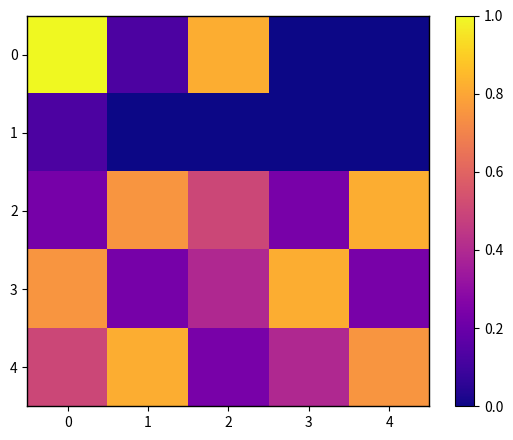

At 4, list the series in order from smallest to largest.

0, 1, 3, 4, 2